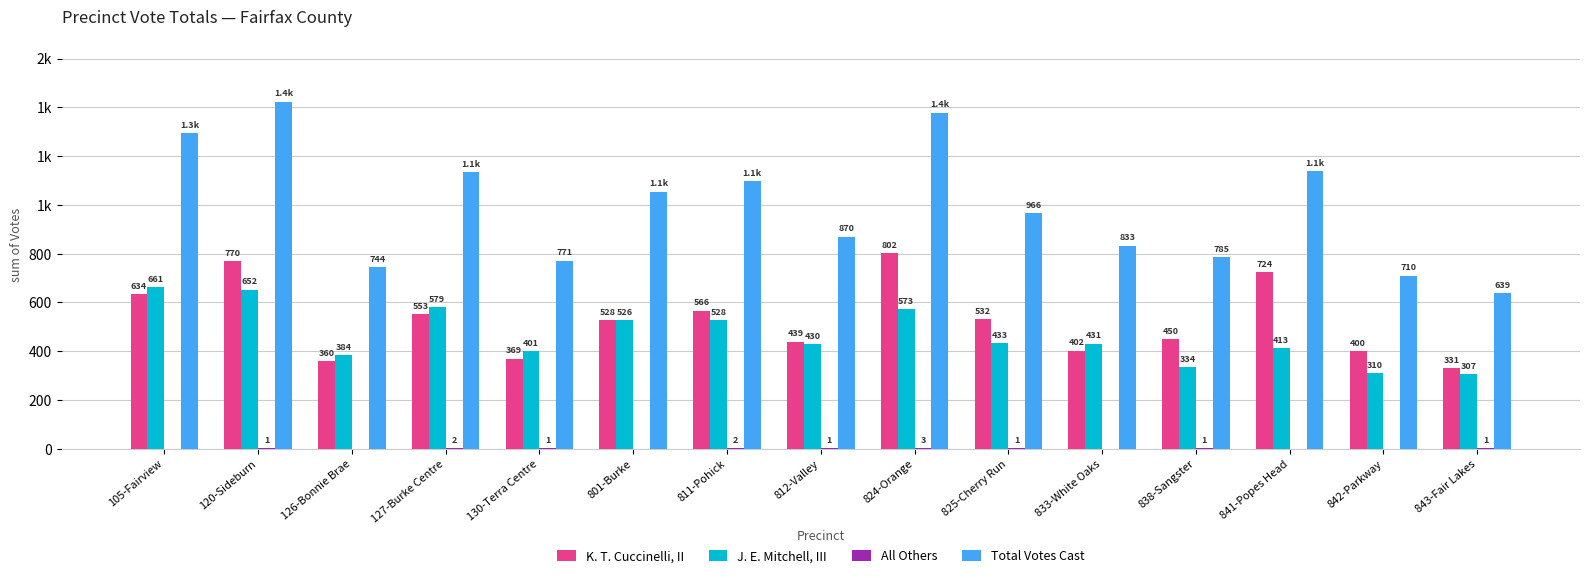

Is it true that All Others equals 1 at 842-Parkway?

False